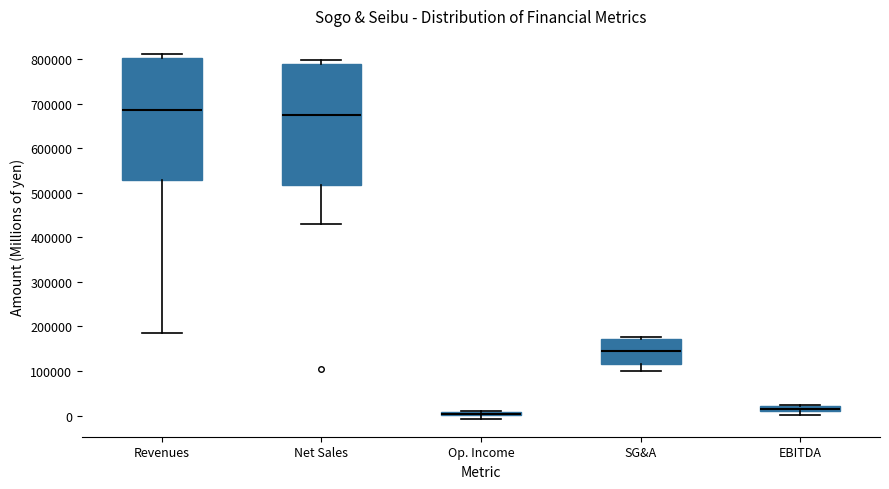

Where is the upper edge of the box for Op. Income on the y-axis? The values are not printed on the chart, so give them approximately, as read against the axis.

10000